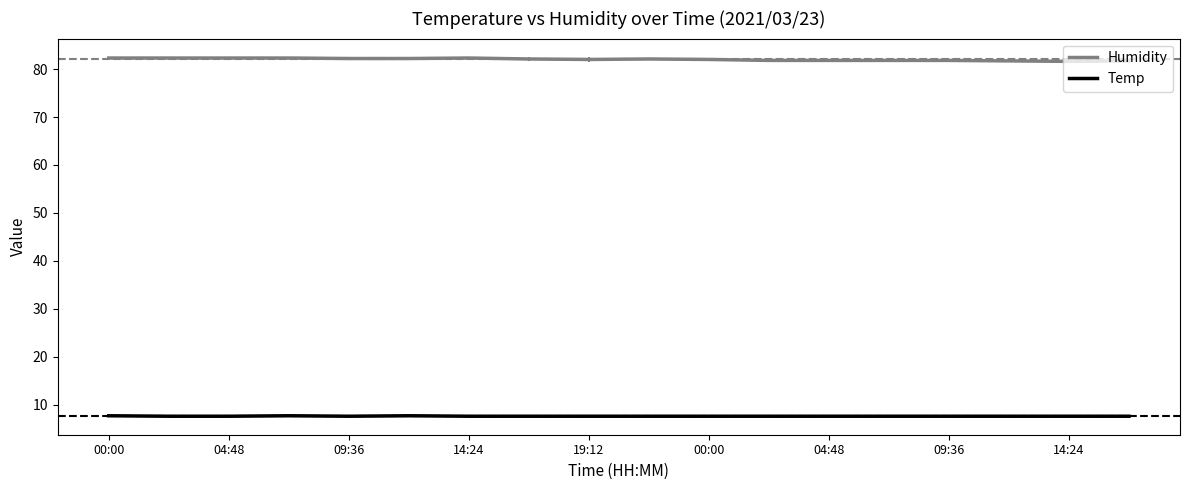

Rank the series by their average value, from lowest to highest.

Temp, Humidity